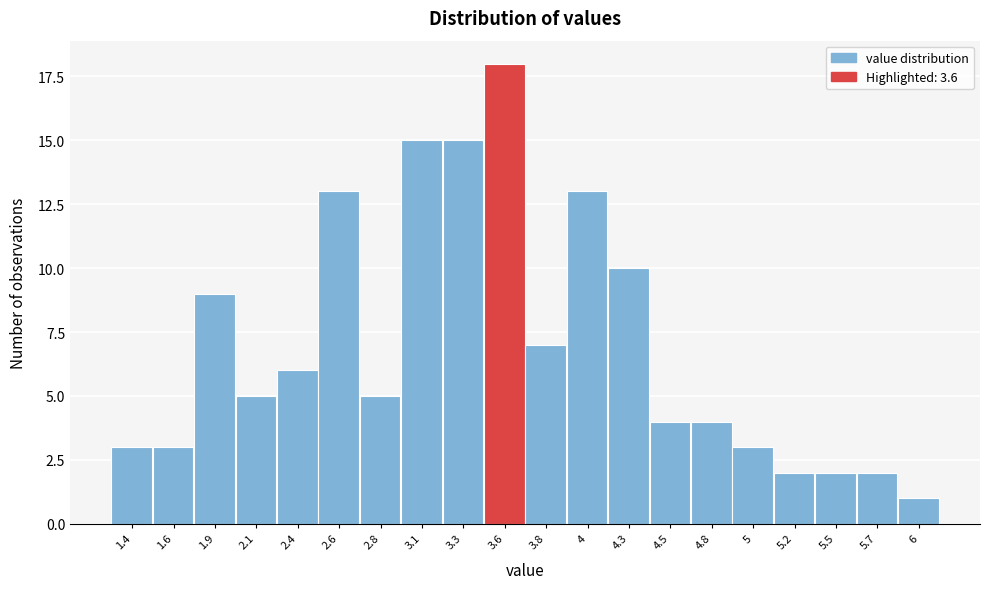

Reading right to left, list all the values displayed in this chart.

6=1	5.7=2	5.5=2	5.2=2	5=3	4.8=4	4.5=4	4.3=10	4=13	3.8=7	3.6=18	3.3=15	3.1=15	2.8=5	2.6=13	2.4=6	2.1=5	1.9=9	1.6=3	1.4=3